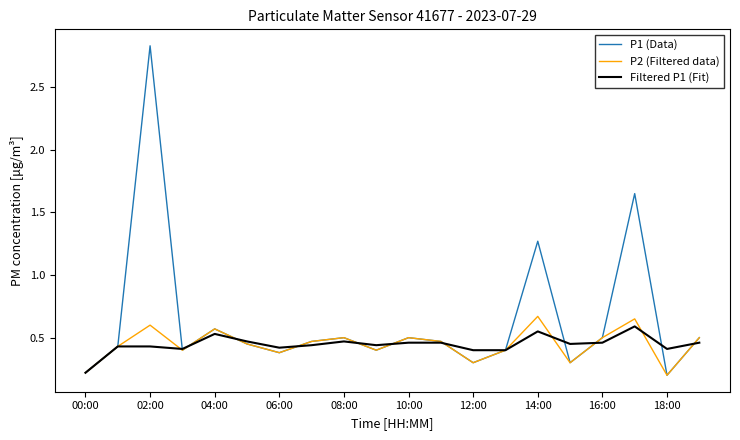

Which series has the largest total across all categories?

P1 (Data)